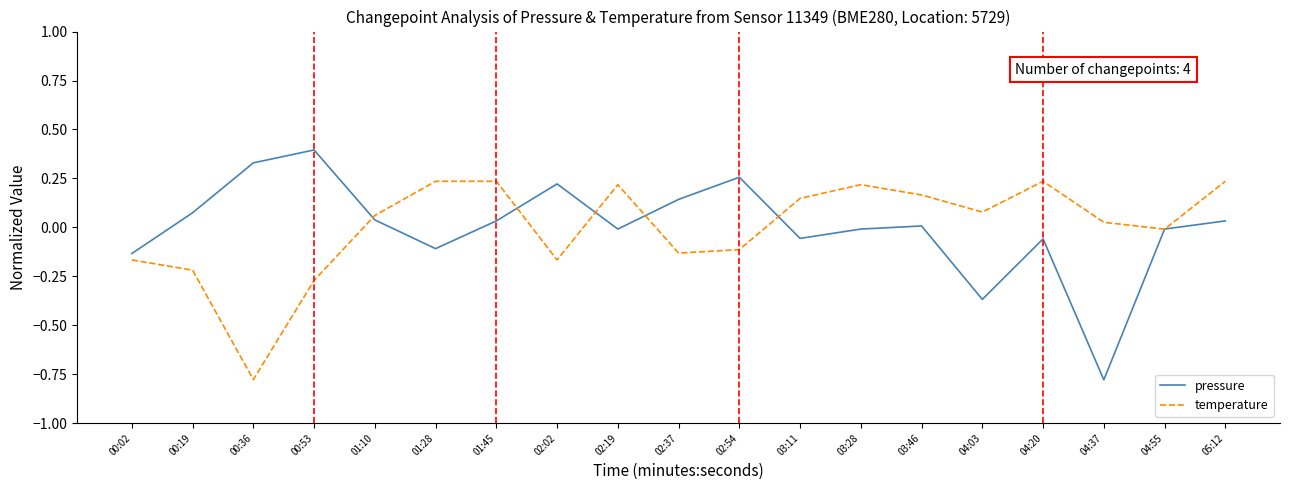

Where is the first local minimum for pressure?

01:28